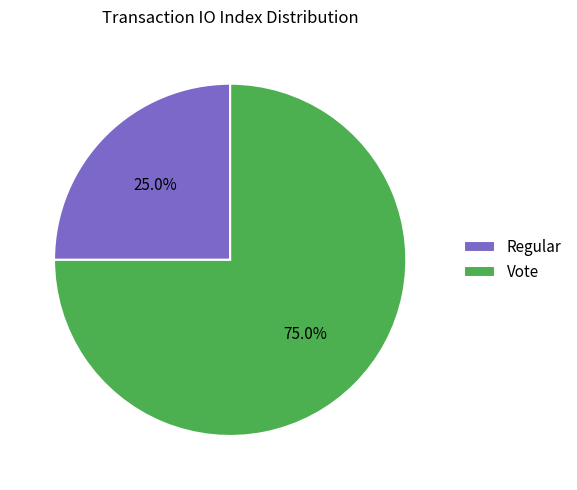

To the nearest percent, what is the average slice percentage?

50%